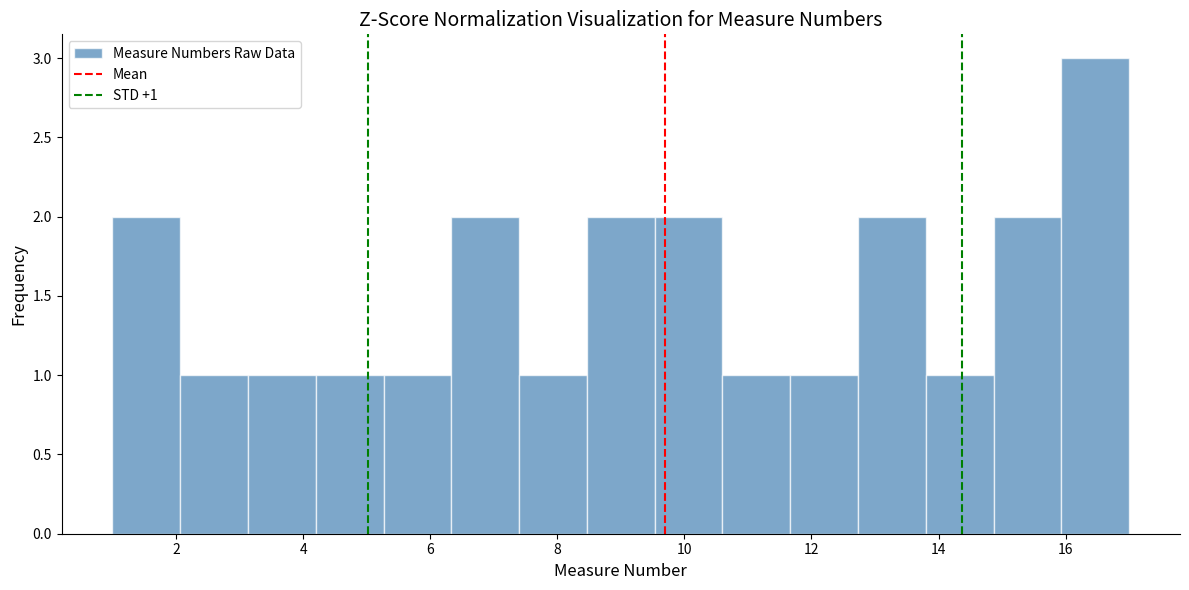

Over which range of the x-axis is the bar tallest?

16.0 to 17.0